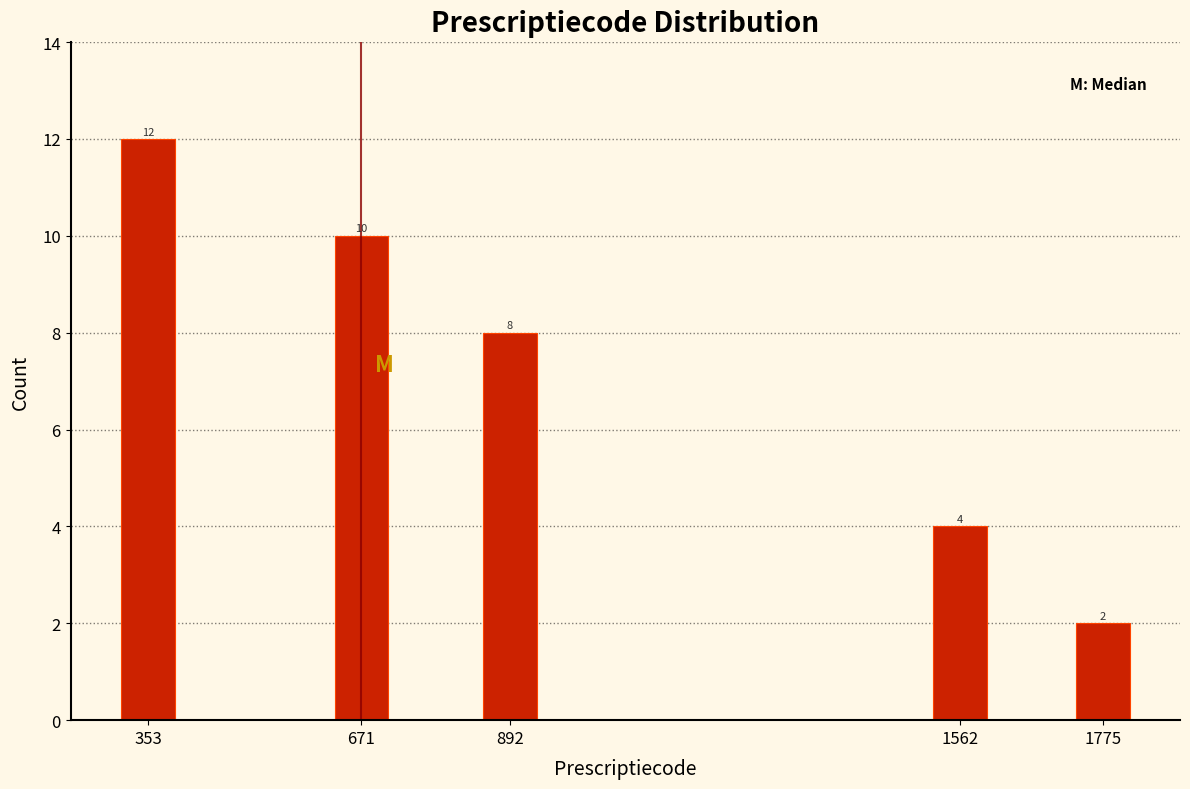

Reading left to right, extract all data points from this chart.

353=12	671=10	892=8	1562=4	1775=2